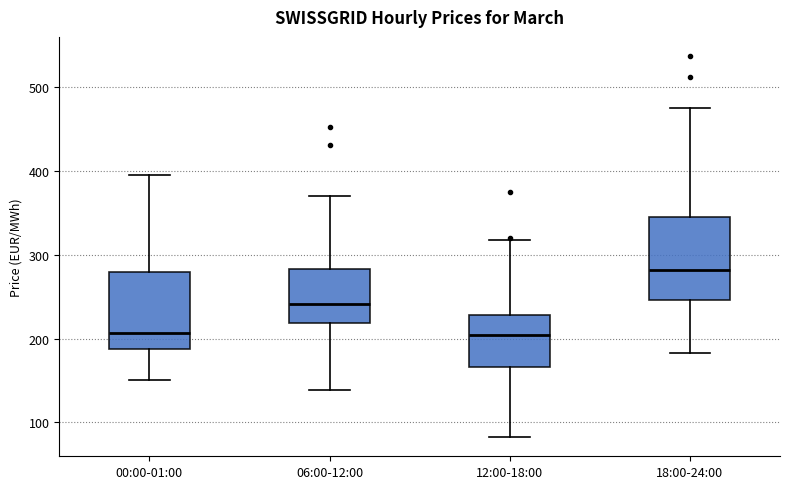

Reading left to right, read every box against the y-axis: the position of its median line, the range the box covers, and the ends of its whiskers. The values are not printed on the chart, so give them approximately, as read against the axis.

00:00-01:00: median 210, box 190 to 280, whiskers 150 to 390
06:00-12:00: median 240, box 220 to 280, whiskers 140 to 370
12:00-18:00: median 200, box 170 to 230, whiskers 80 to 320
18:00-24:00: median 280, box 250 to 350, whiskers 180 to 480